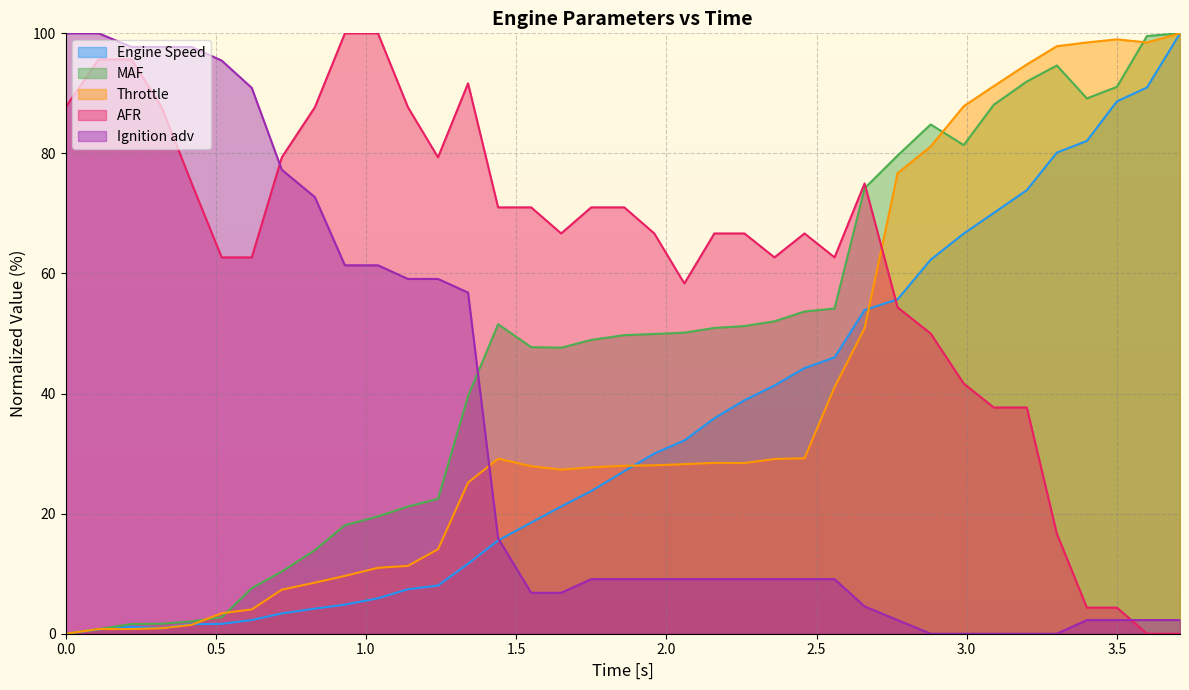

True or false: AFR and Engine Speed intersect in this chart.

True